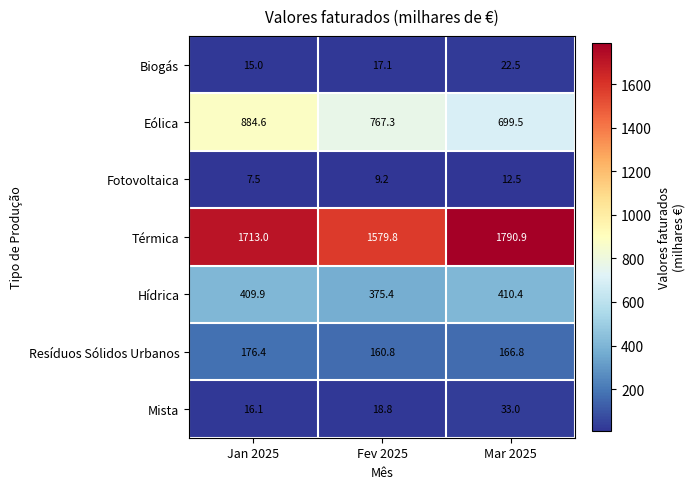

Reading left to right, extract all data points from this chart.

Biogás: 15.0	17.1	22.5
Eólica: 884.6	767.3	699.5
Fotovoltaica: 7.5	9.2	12.5
Térmica: 1713.0	1579.8	1790.9
Hídrica: 409.9	375.4	410.4
Resíduos Sólidos Urbanos: 176.4	160.8	166.8
Mista: 16.1	18.8	33.0